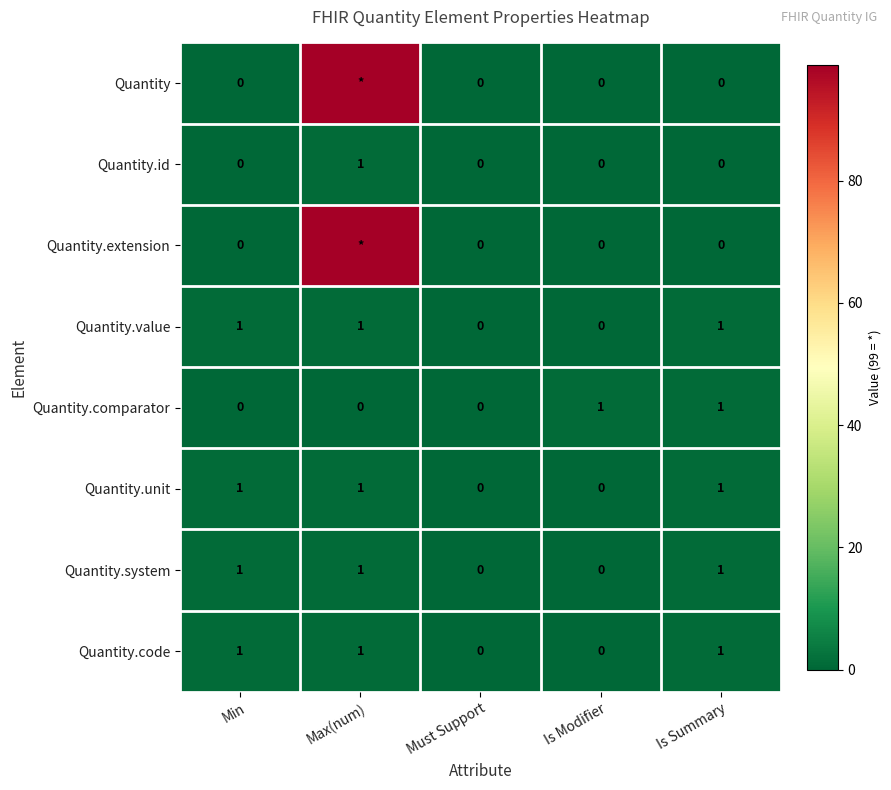

The value of Quantity.id at Is Modifier is 0. True or false?

True